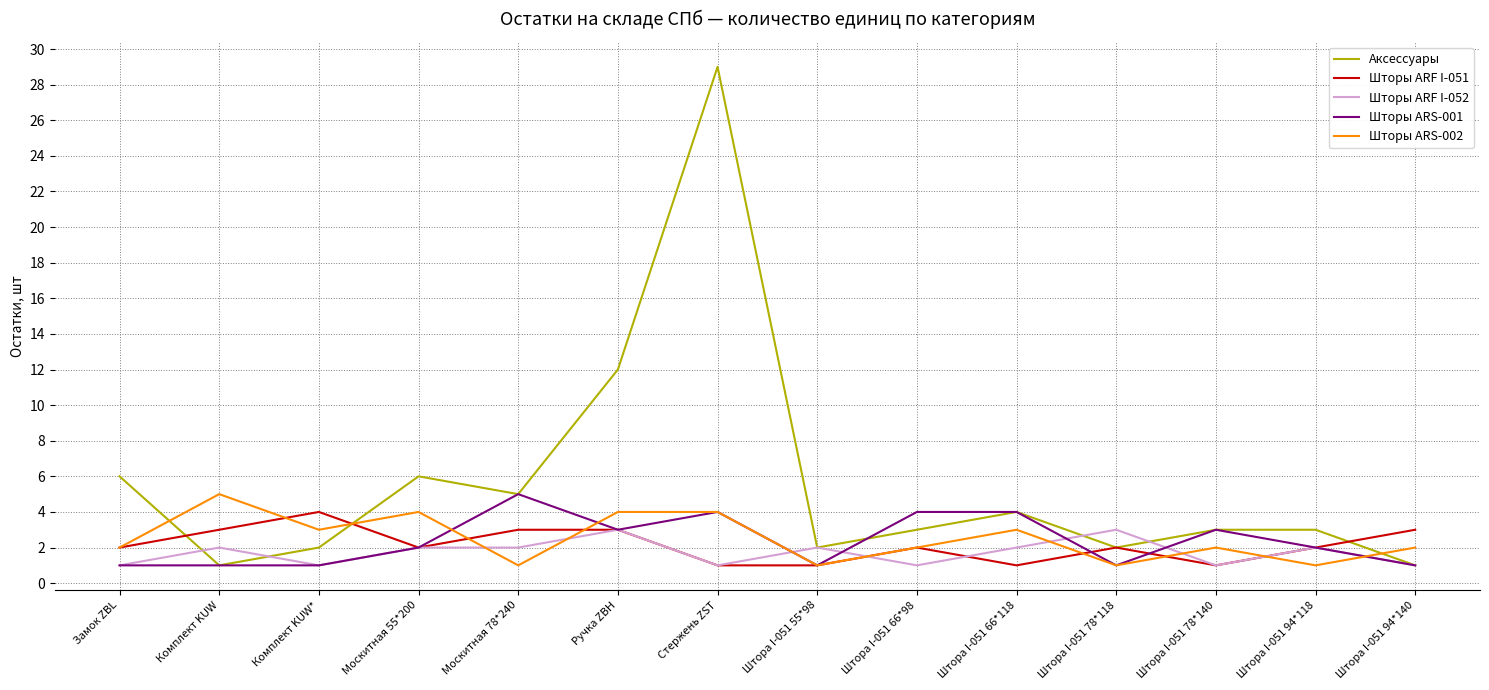

Where does the Аксессуары series first go above 3?

Замок ZBL